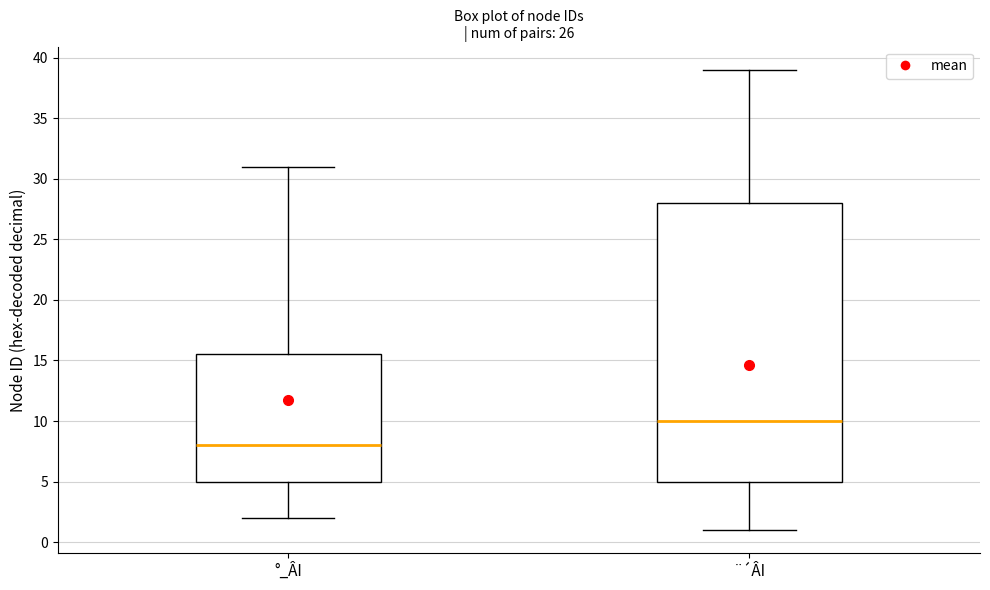

Comparing the boxes themselves (not the whiskers), which one is the tallest?

¨´ÂI